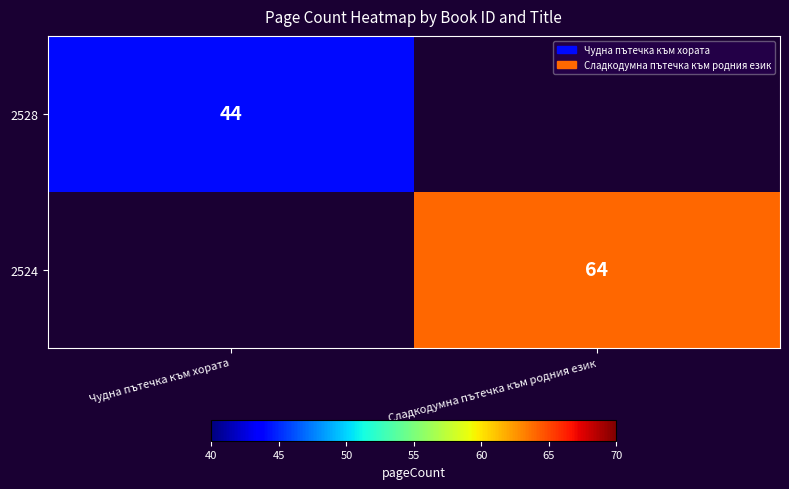

Between Чудна пътечка към хората and Сладкодумна пътечка към родния език, which is larger?

Сладкодумна пътечка към родния език